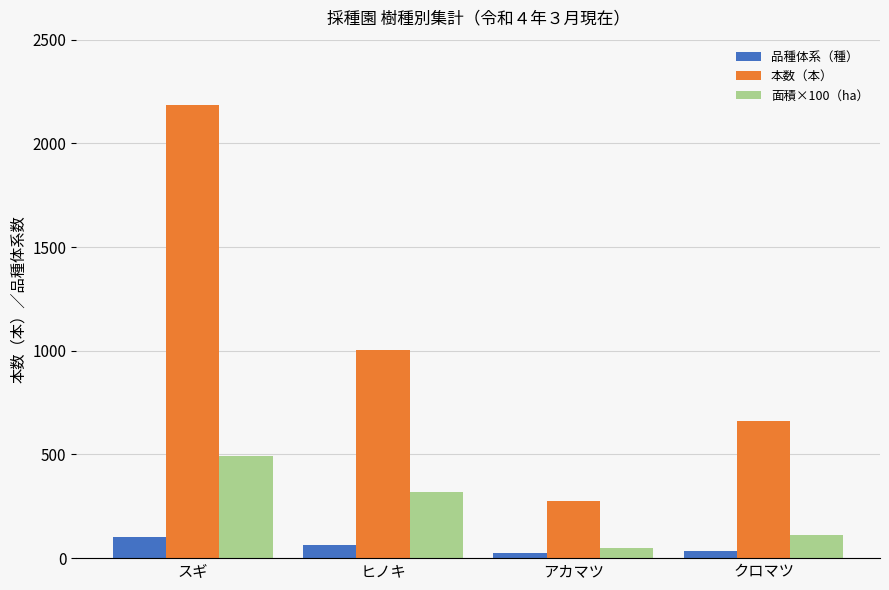

Rank the series by their maximum value, from lowest to highest.

品種体系（種）, 面積×100（ha）, 本数（本）